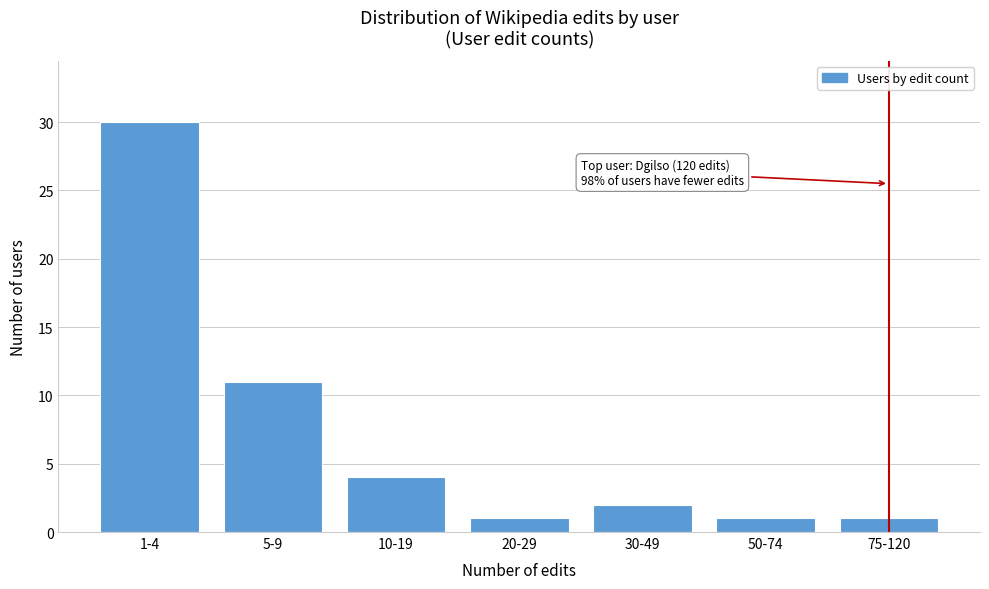

Reading left to right, transcribe all the data shown in this chart.

30	11	4	1	2	1	1